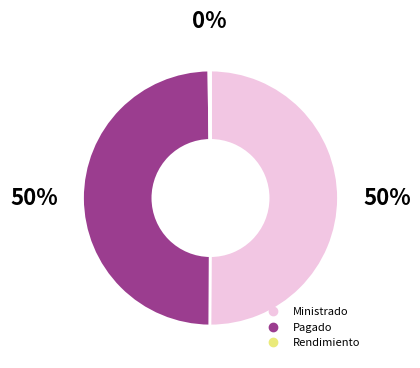

To the nearest percent, what is the difference between the largest and smallest slice percentages?

50%